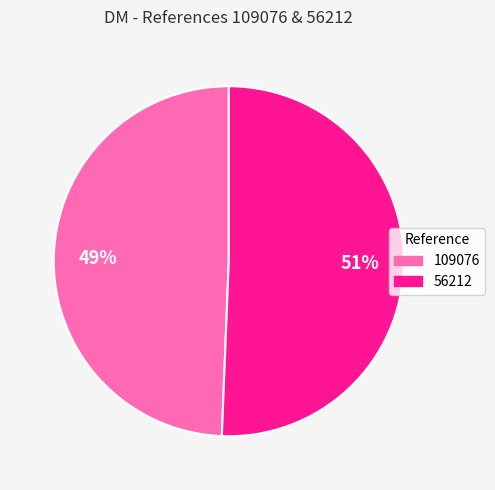

Approximately how many times larger is the value at 109076 compared to 56212?

1.0